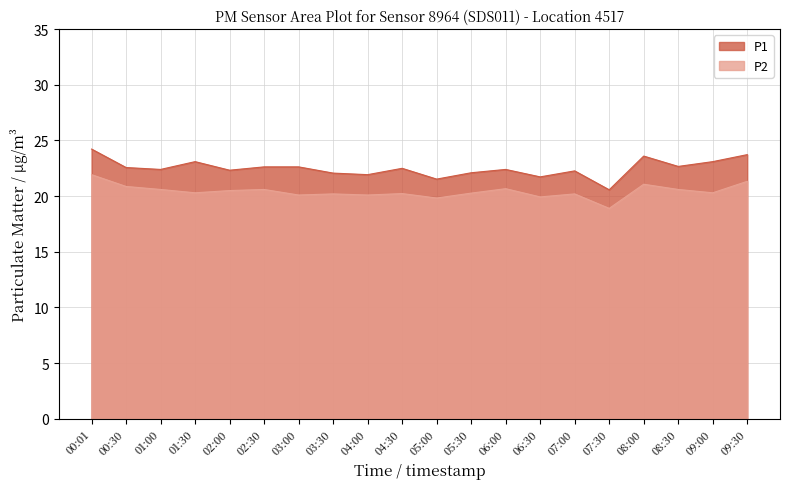

What is the difference between the second highest and minimum values in the P2 series?

2.4